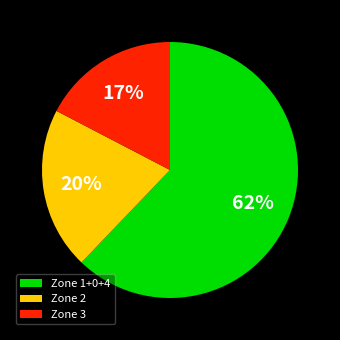

Do Zone 3 and Zone 1+0+4 together represent more than half of the pie?

Yes